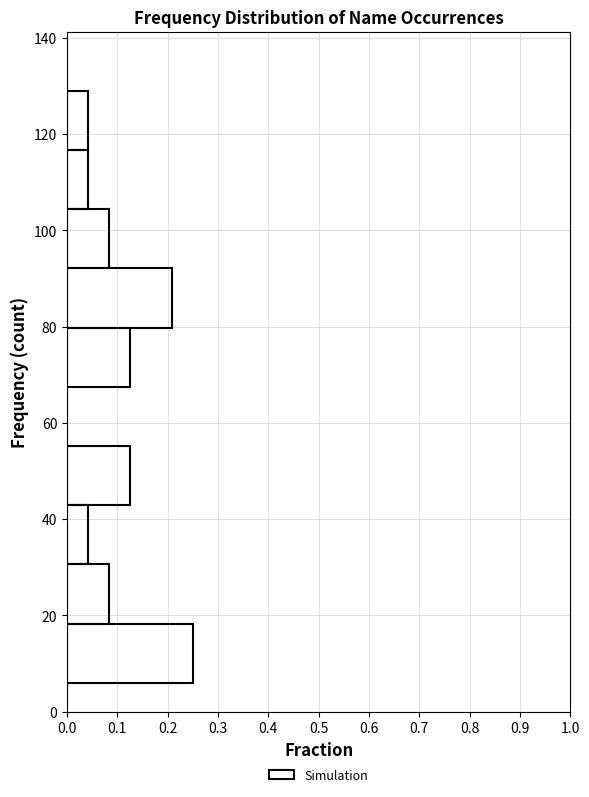

Over which range of the y-axis is the bar longest?

6 to 18